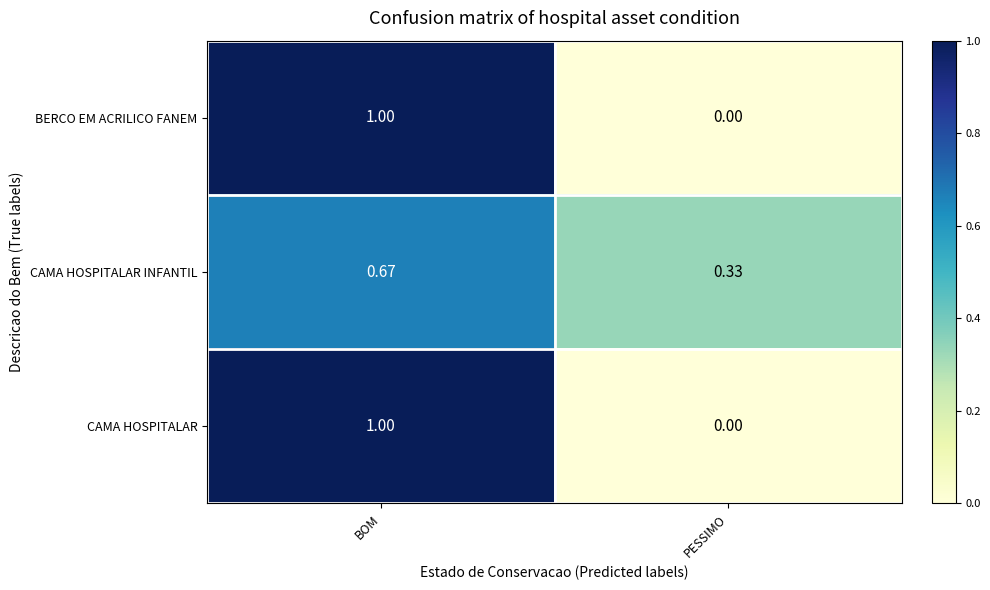

Where is CAMA HOSPITALAR INFANTIL nearest to the value 0?

PESSIMO